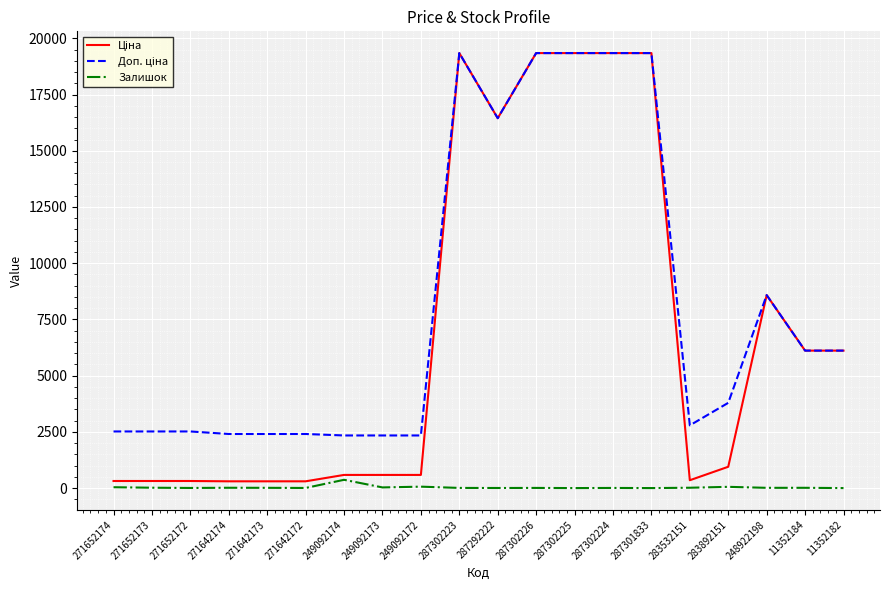

What is the spread (max minus min) of values at 11352182?

6112.5